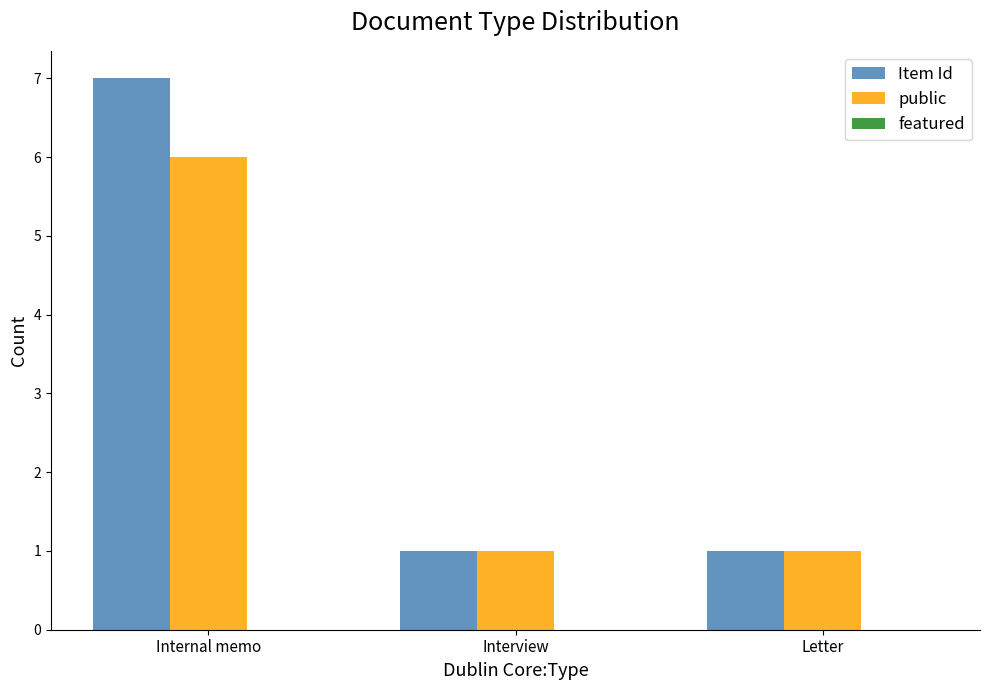

What is the total value across all series at Interview?

2